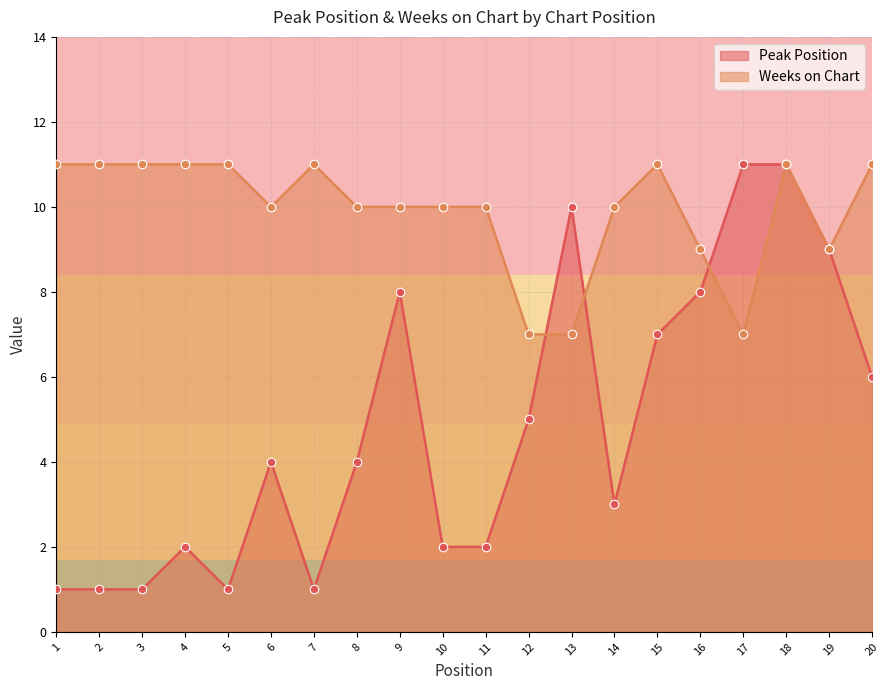

Which series contains the highest Y value?

Peak Position